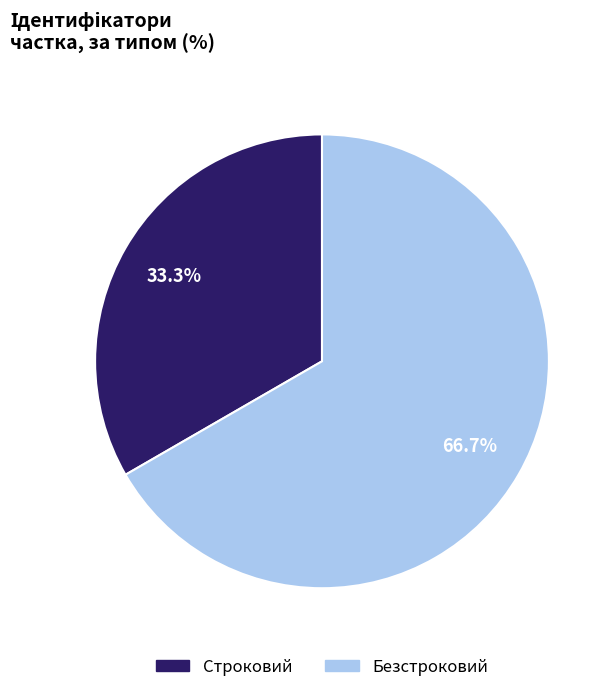

The Безстроковий slice represents 67% of the pie. True or false?

True